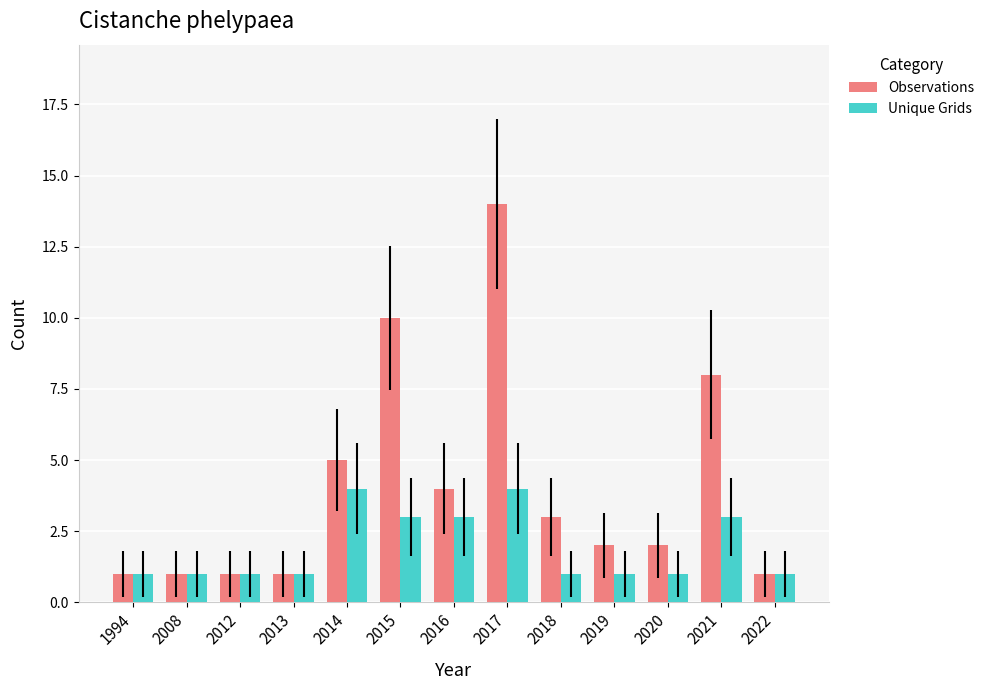

What is the sum of all Observations values?

53